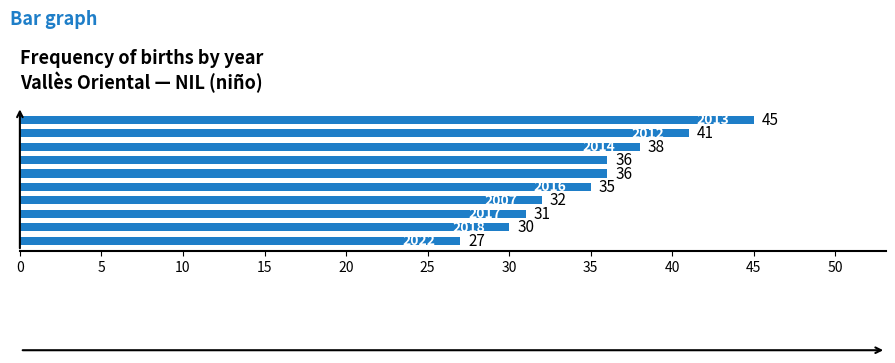

What is the sum of all values?

351